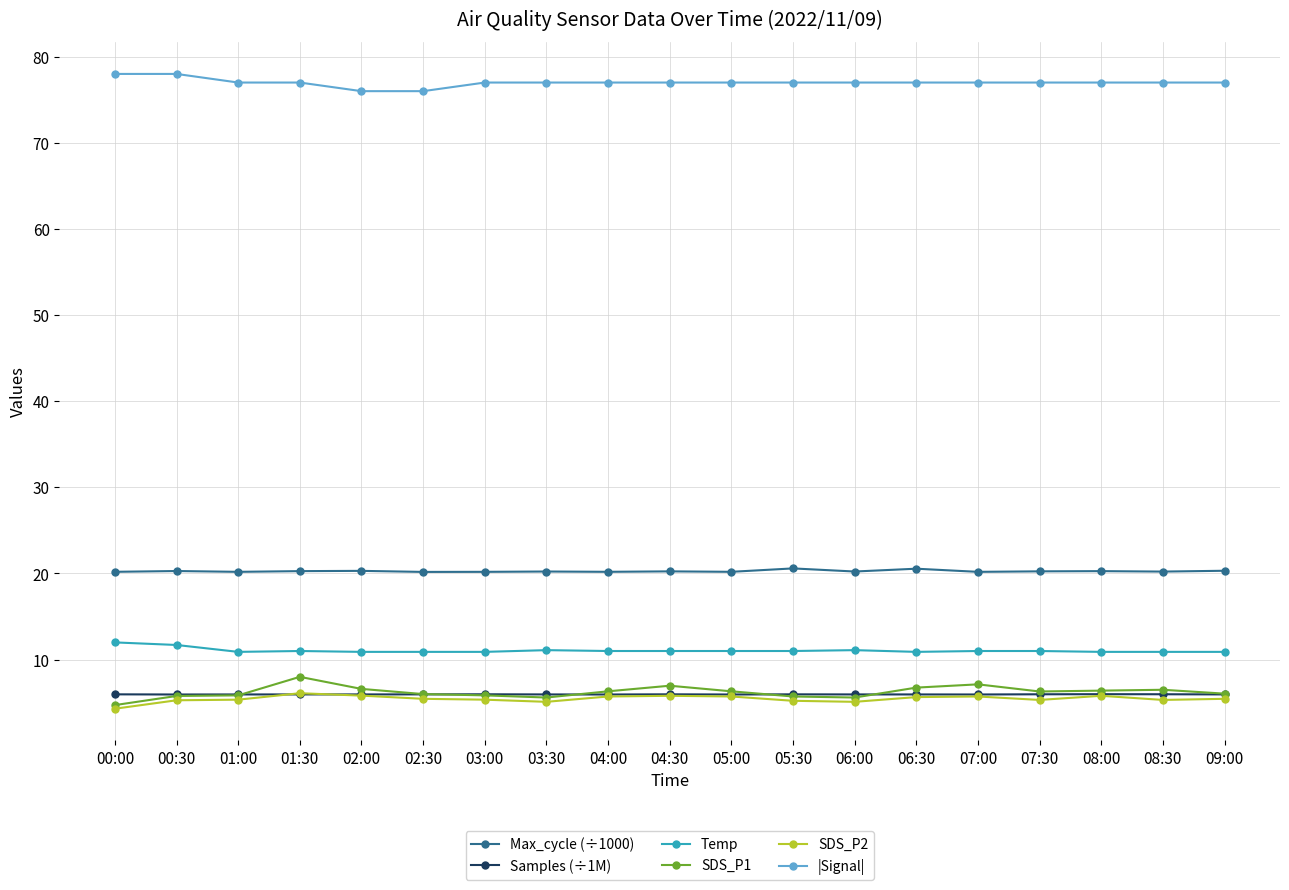

Which series changed the most between 01:30 and 08:00?

SDS_P1